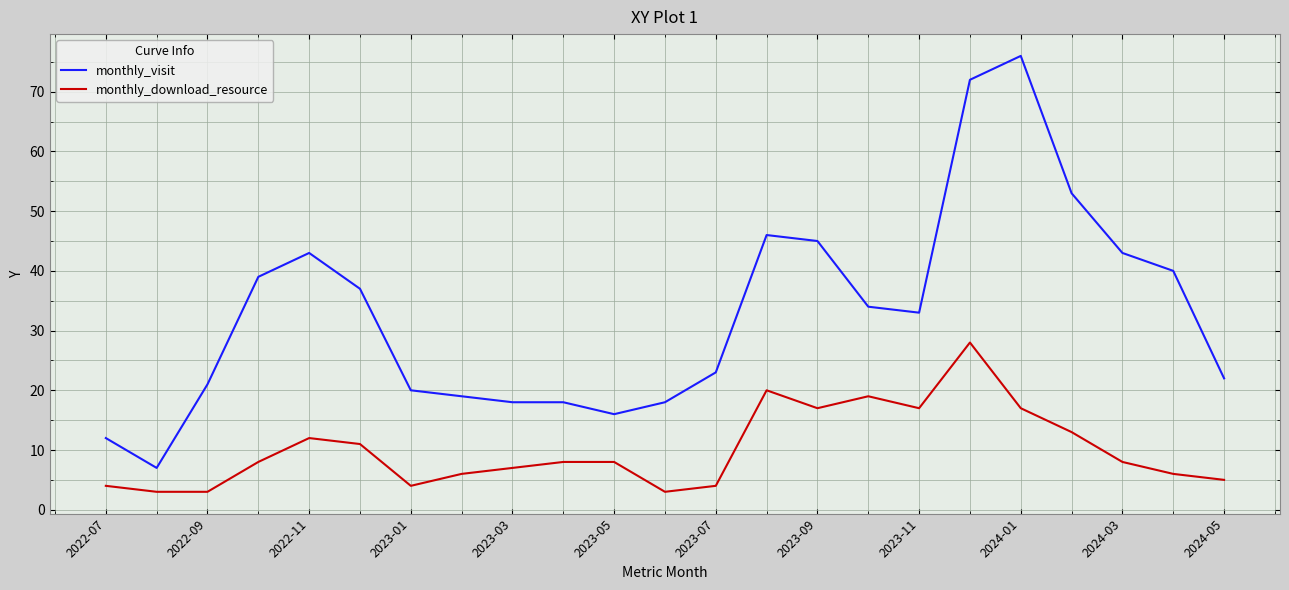

What is the difference between the maximum and minimum values in the monthly_visit series?

69